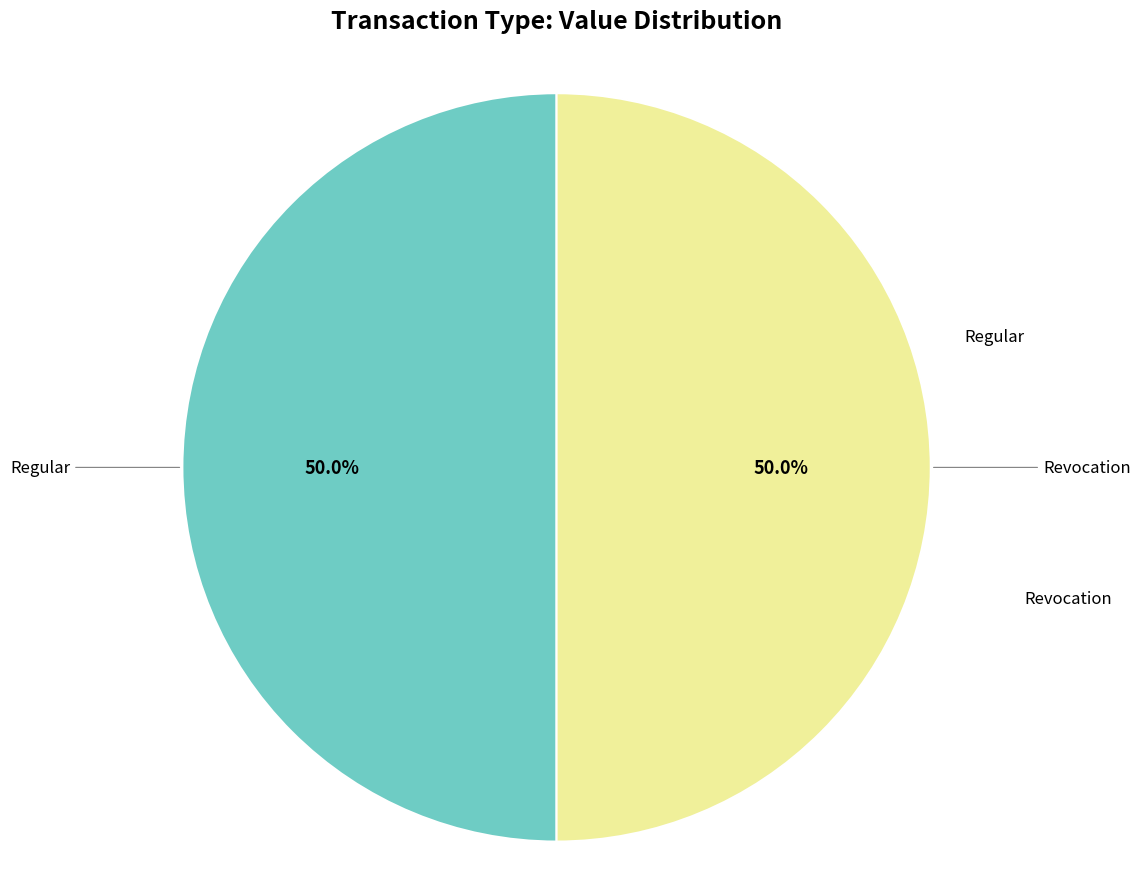

Is it true that Revocation is 12% of the pie?

False